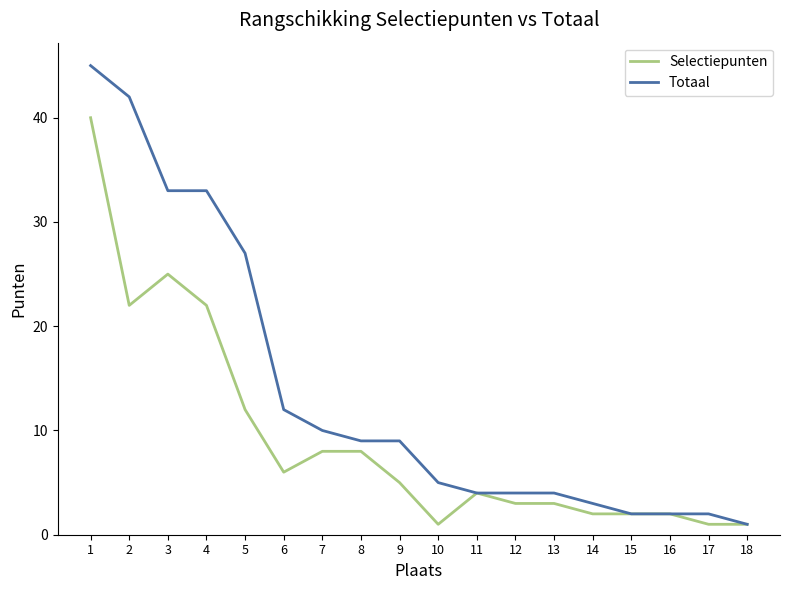

Is this an area chart (filled region under the line)?

No